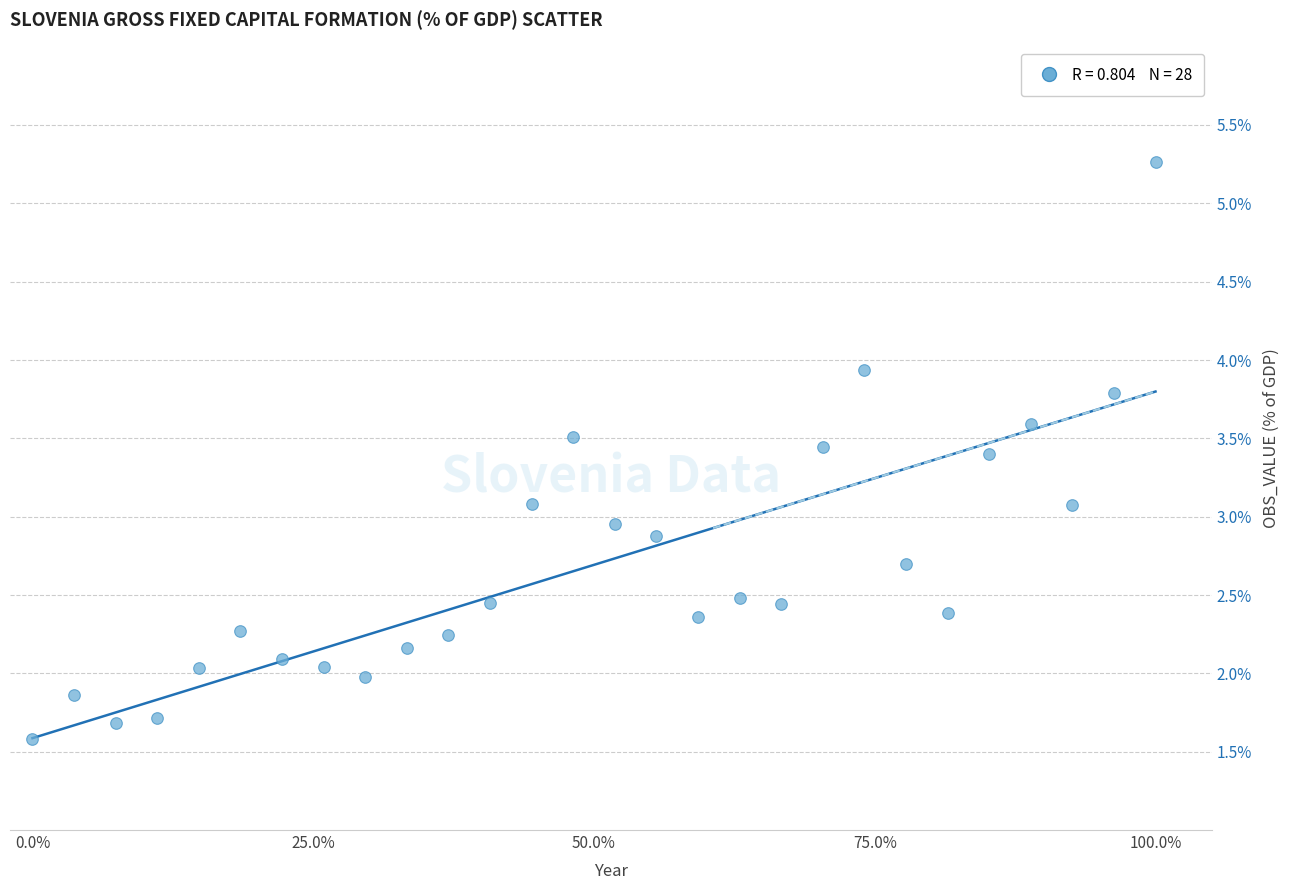

What is the range of Y values (max minus min)?

3.7